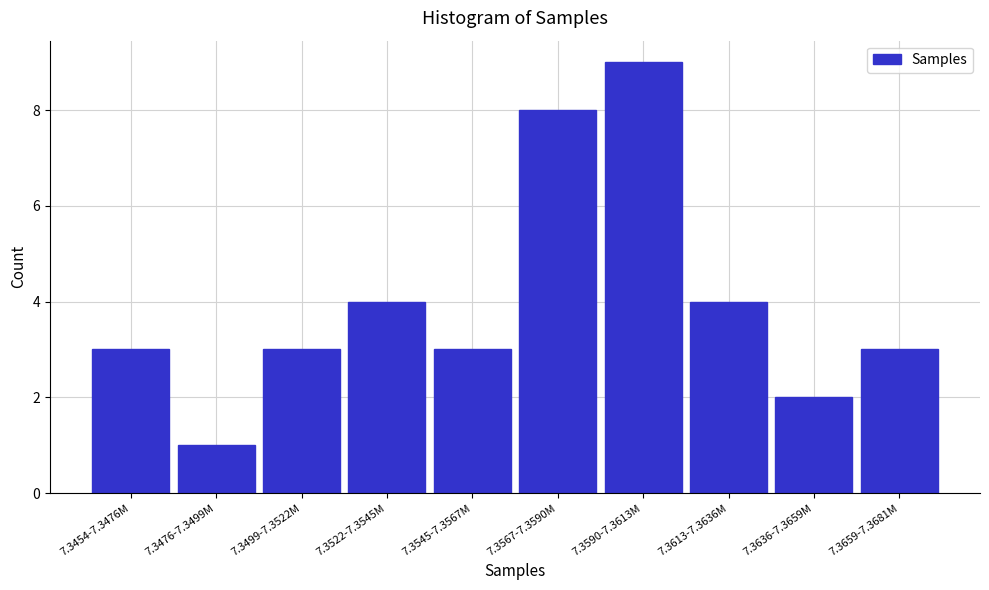

Reading left to right, extract all data points from this chart.

7.3454-7.3476M=3	7.3476-7.3499M=1	7.3499-7.3522M=3	7.3522-7.3545M=4	7.3545-7.3567M=3	7.3567-7.3590M=8	7.3590-7.3613M=9	7.3613-7.3636M=4	7.3636-7.3659M=2	7.3659-7.3681M=3